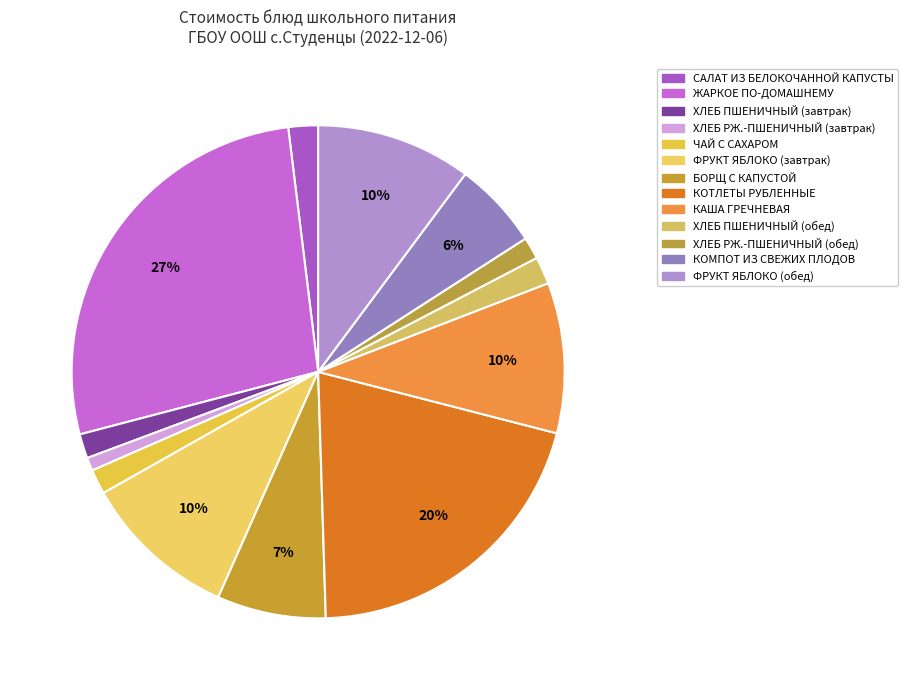

Combined, do ФРУКТ ЯБЛОКО (завтрак) and ХЛЕБ РЖ.-ПШЕНИЧНЫЙ (завтрак) account for over 50%?

No